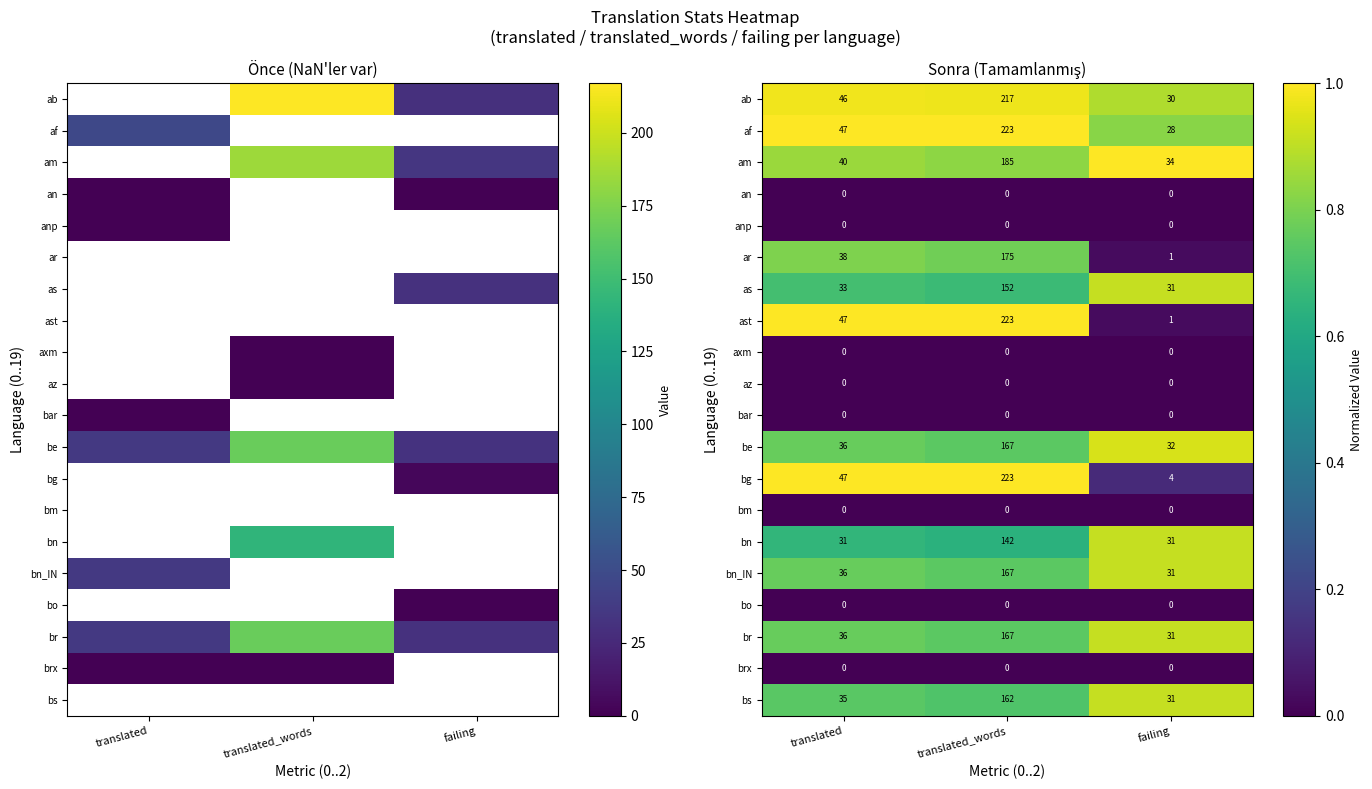

What is the maximum value shown in the chart?

1.0